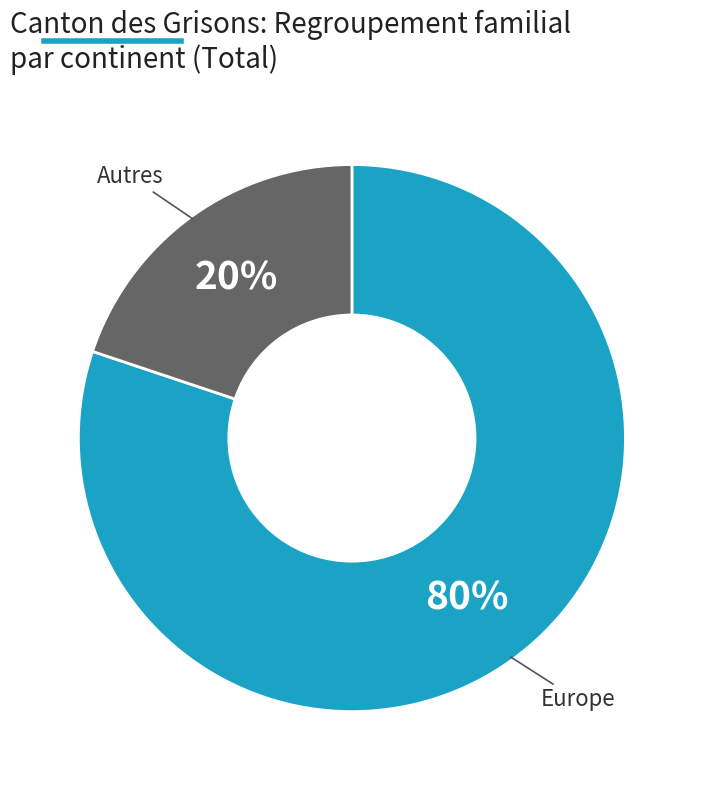

The Europe slice represents 80% of the pie. True or false?

True